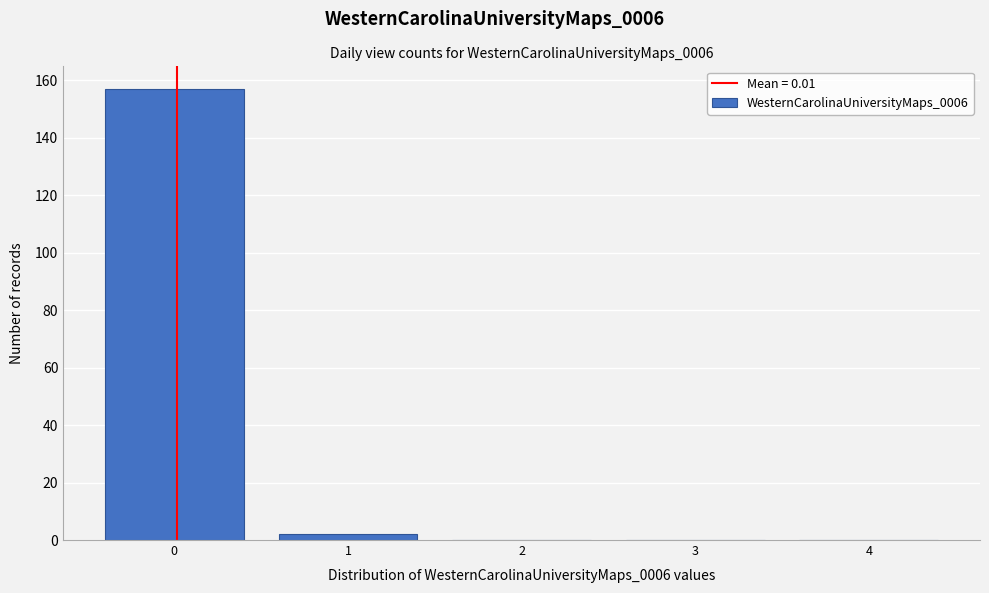

Reading left to right, what are all the values shown in this chart?

0=157	1=2	2=0	3=0	4=0